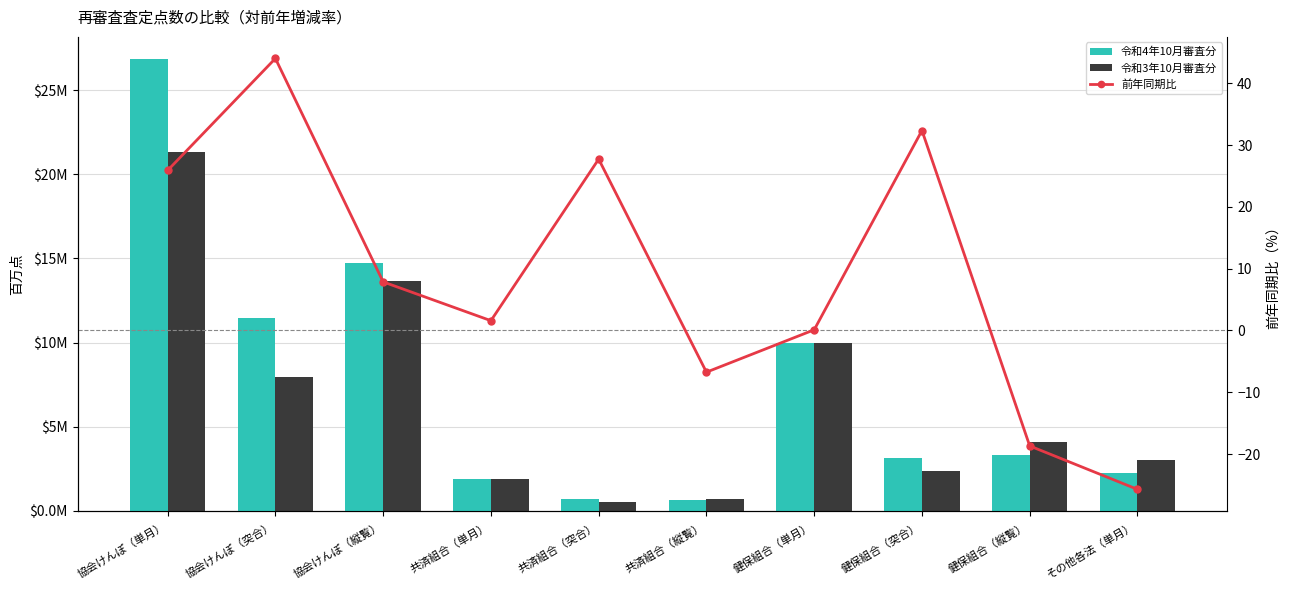

At その他各法（単月）, list the series in order from smallest to largest.

前年同期比, 令和4年10月審査分, 令和3年10月審査分